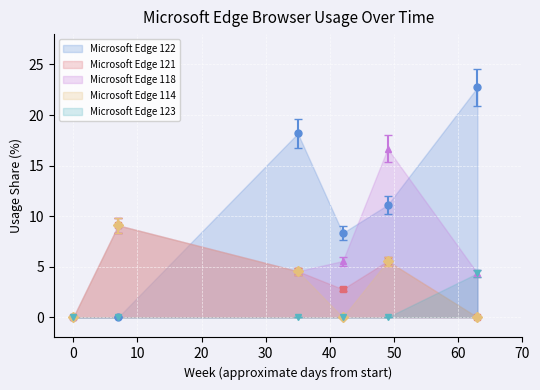

What is the value of the Microsoft Edge 122 point at the 5th from the left?

11.1